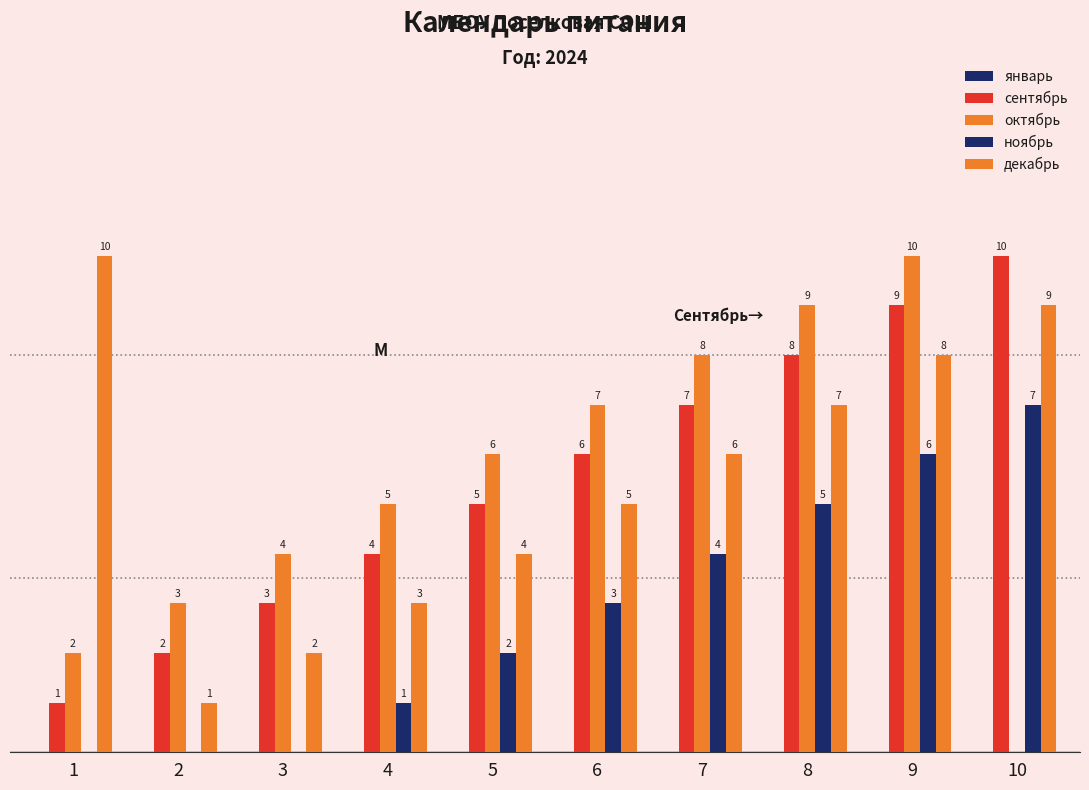

How many groups of bars are there?

10